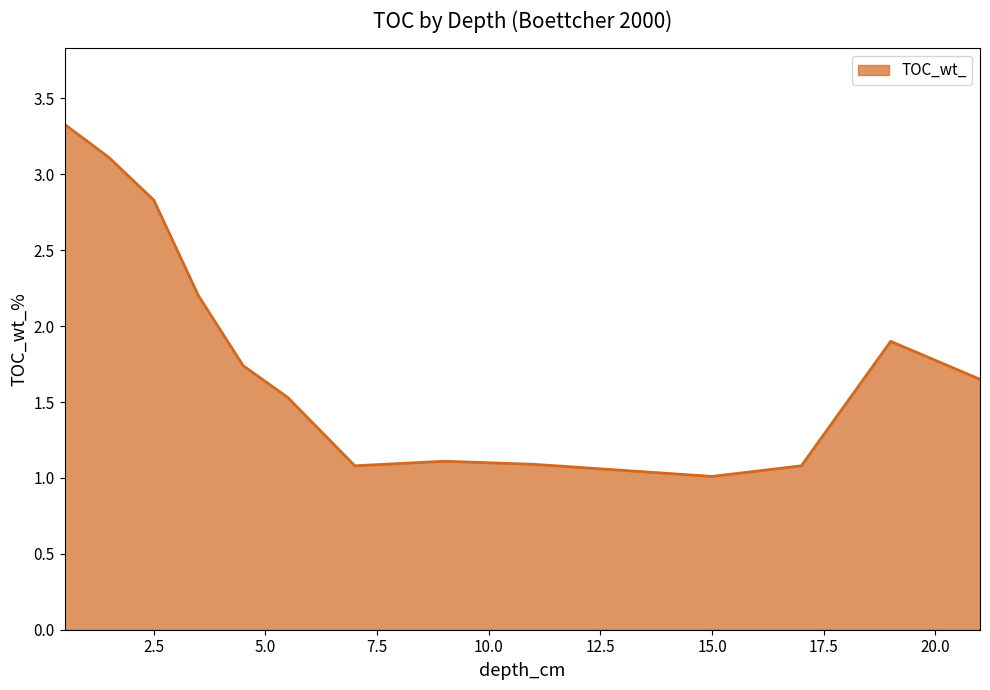

What is the minimum value shown in the chart?

1.0